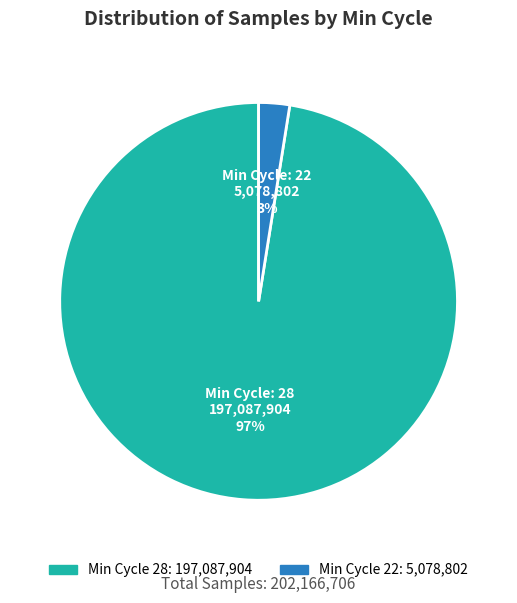

Does any single category account for the majority?

Yes